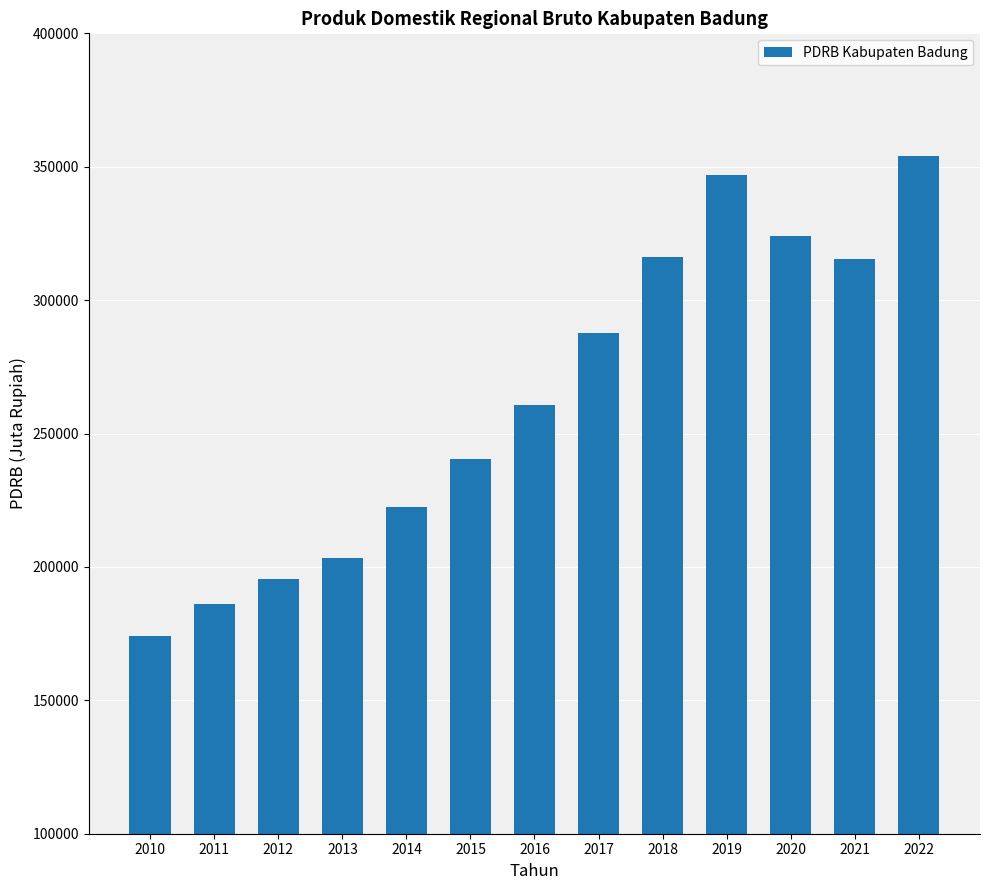

What is the approximate value at 2014?

222346.9